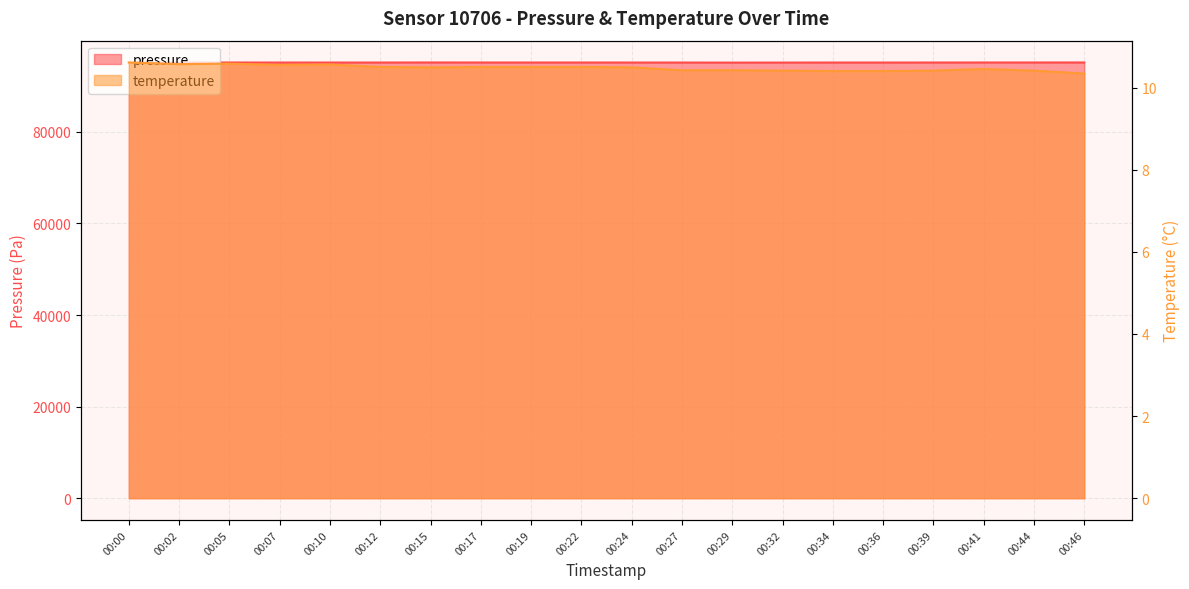

Rank the series by their average value, from highest to lowest.

pressure, temperature